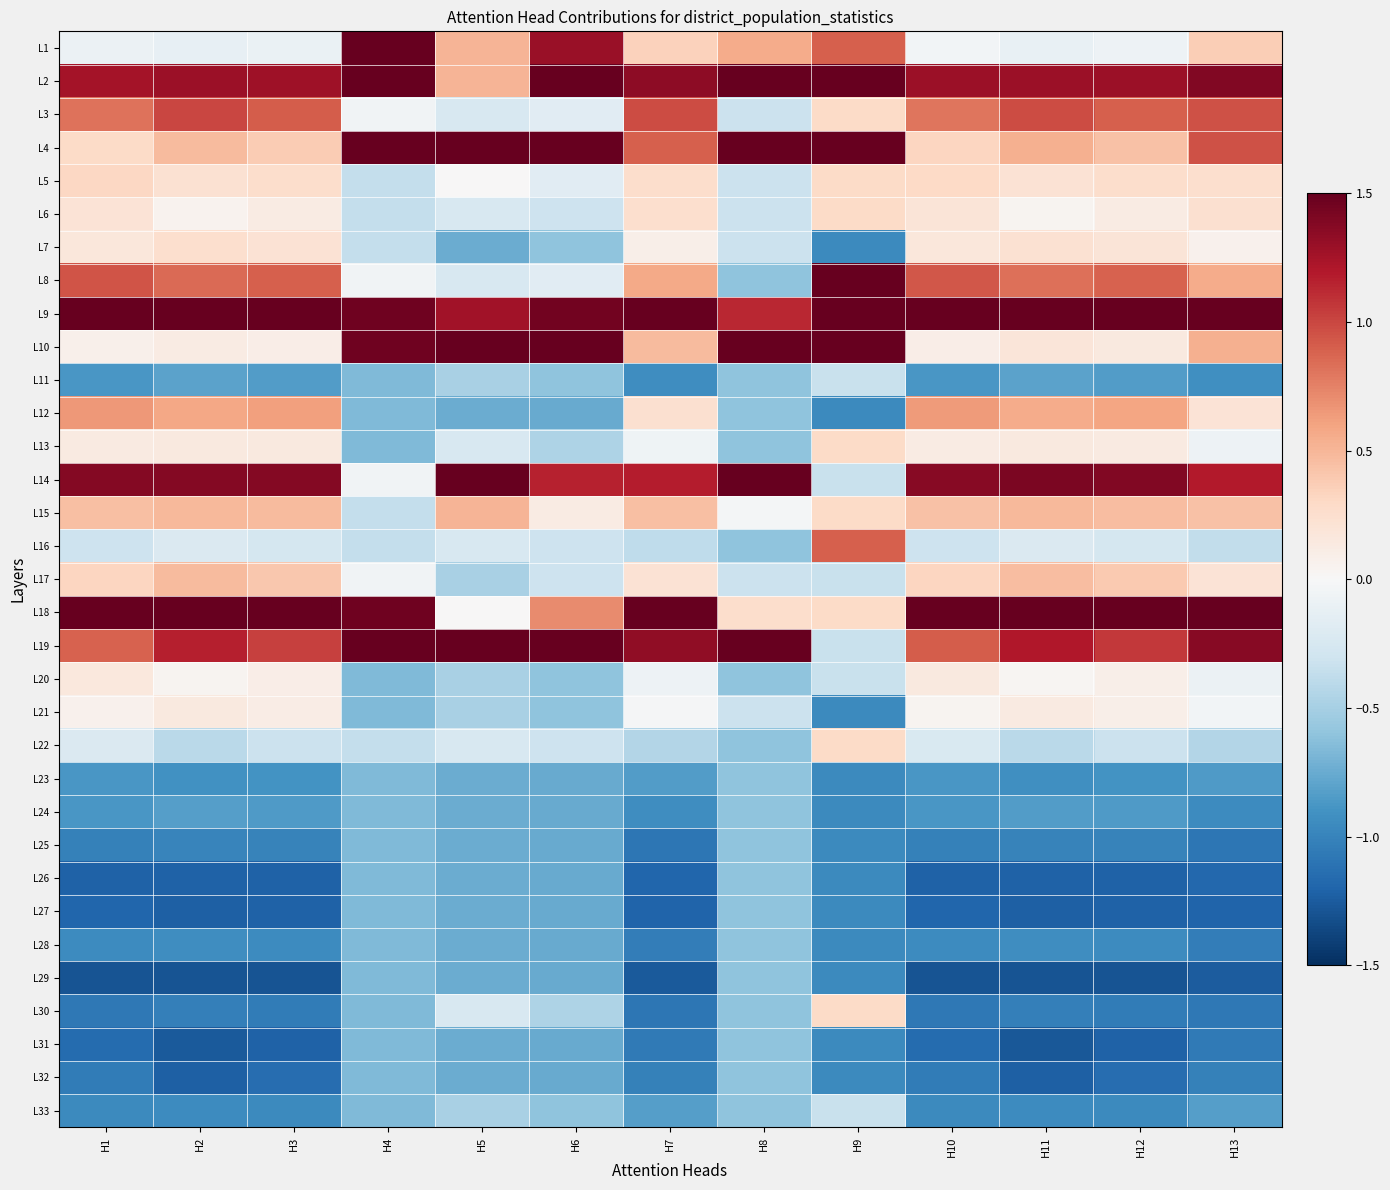

Which label corresponds to the smallest value in the chart?

H1